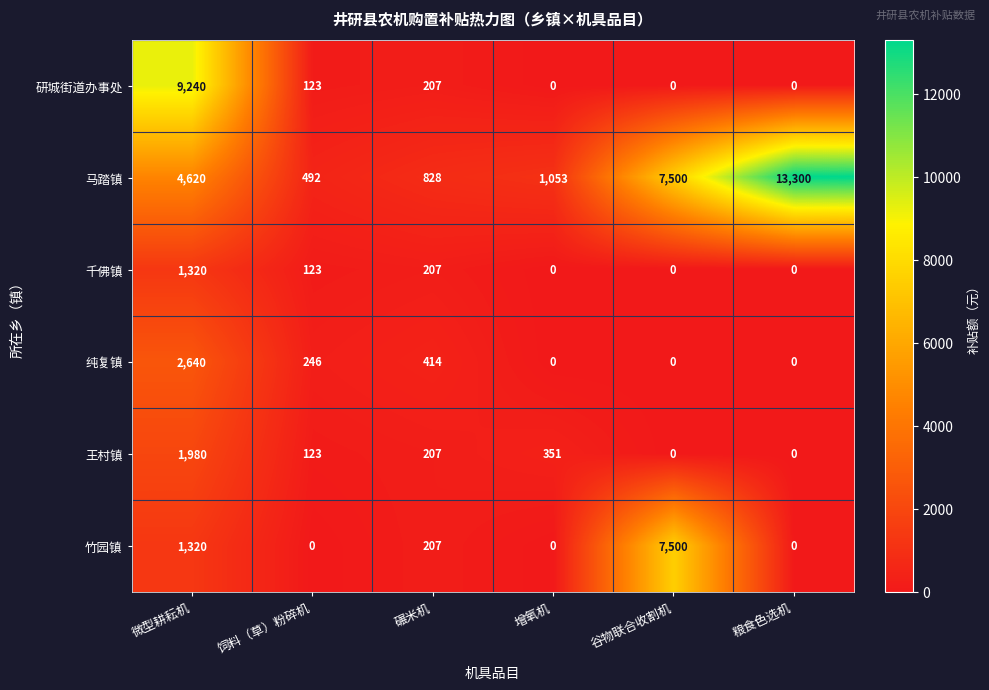

List the series in order of their peak value, highest first.

马踏镇, 研城街道办事处, 竹园镇, 纯复镇, 王村镇, 千佛镇